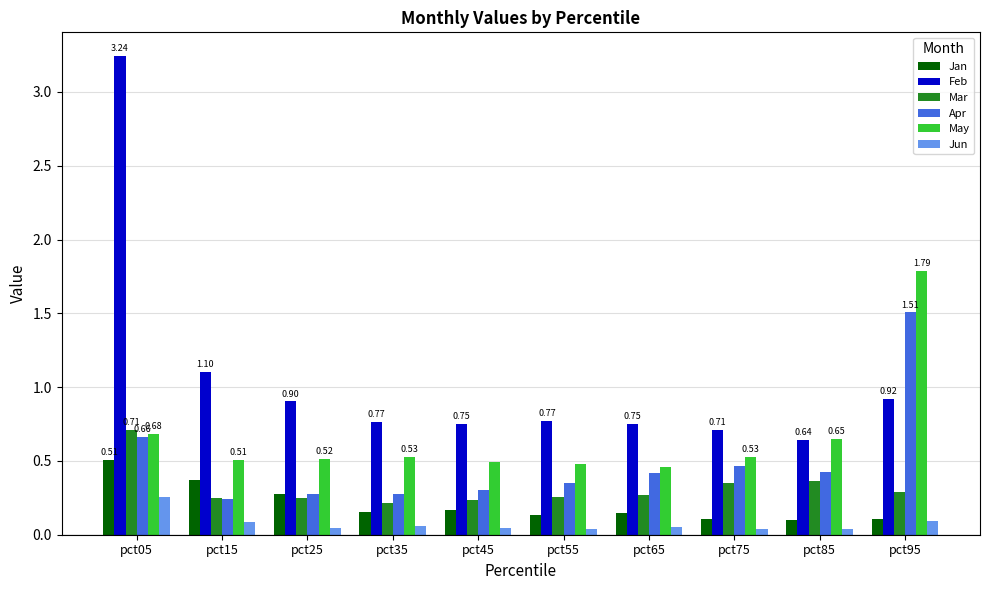

Which series has the widest spread of values?

Feb